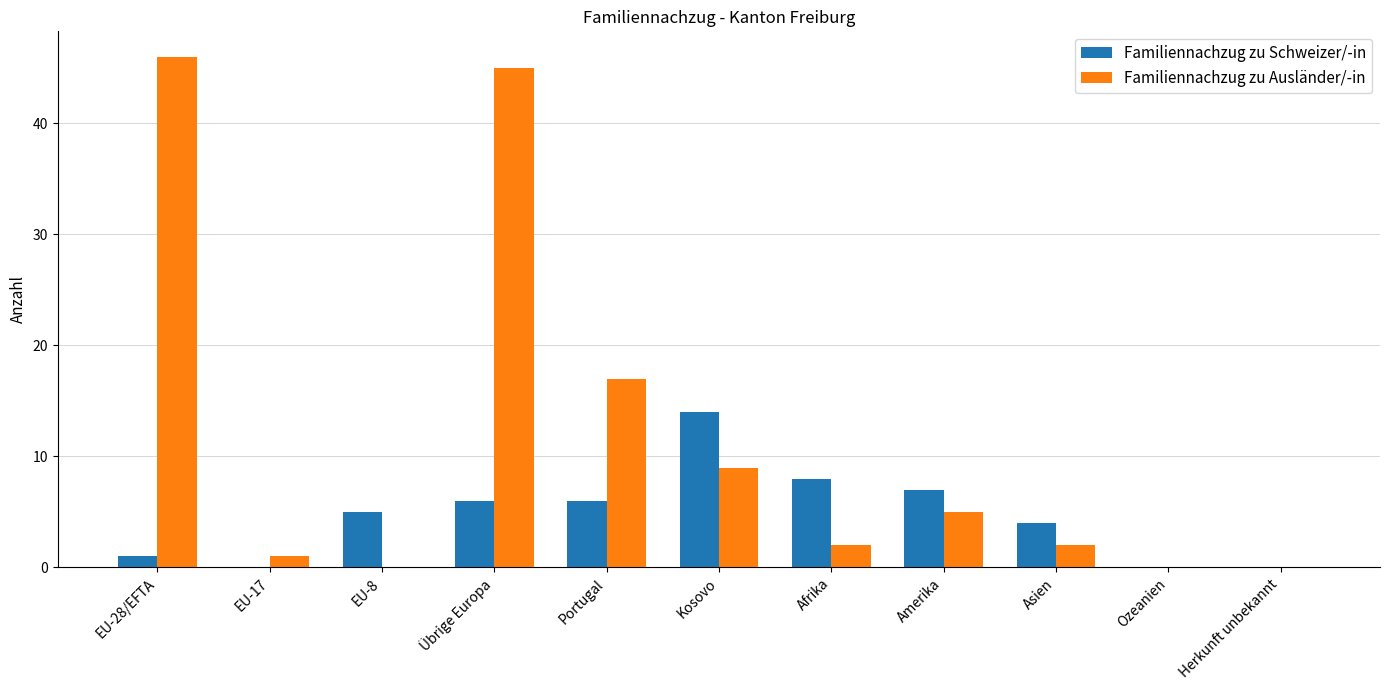

Are the bars grouped side by side (vs. stacked)?

Yes